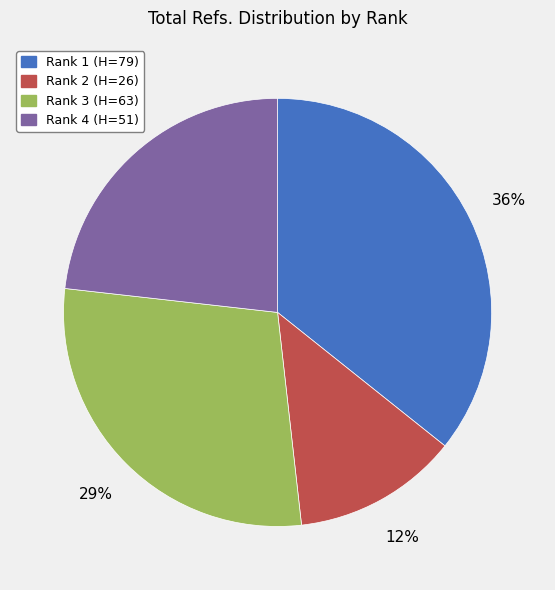

Is the sum of Rank 2 (H=26) and Rank 3 (H=63) greater than half?

No